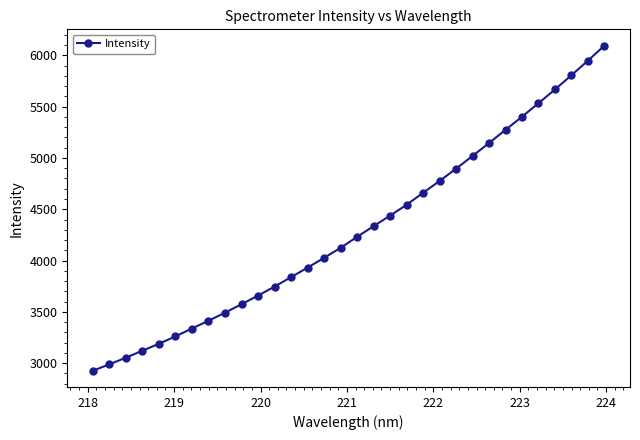

What is the smallest value displayed?

2926.7